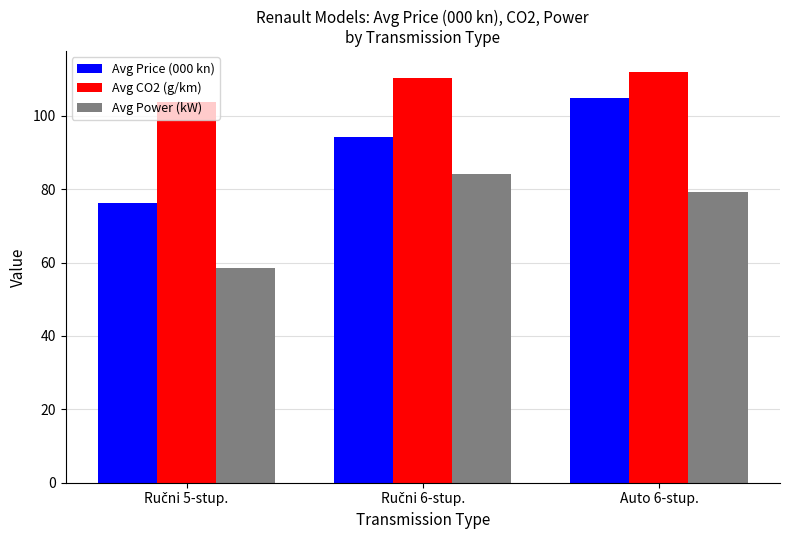

What is the difference between the second highest and minimum values in the Avg Price (000 kn) series?

17.9